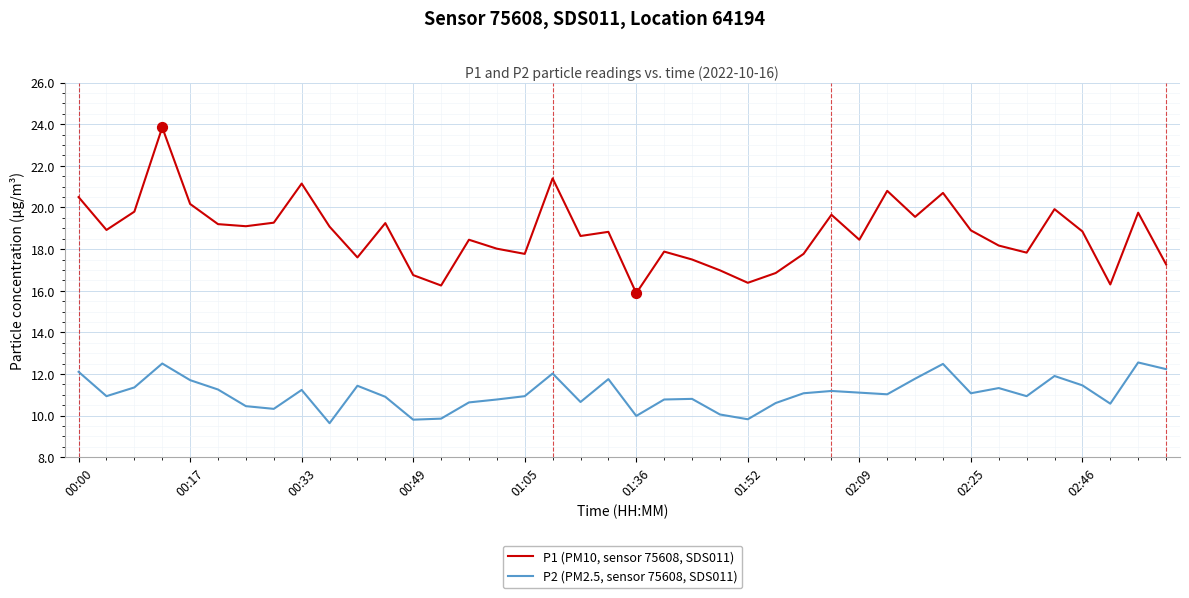

What is the difference between the maximum and minimum values in the P1 (PM10, sensor 75608, SDS011) series?

8.0